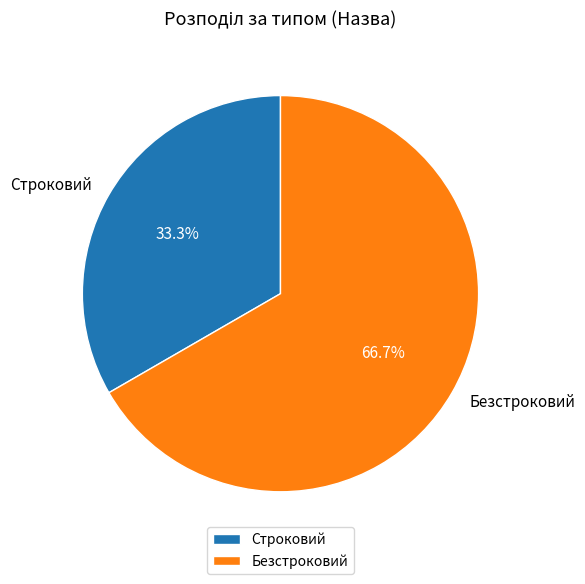

To the nearest percent, what is the average slice percentage?

50%